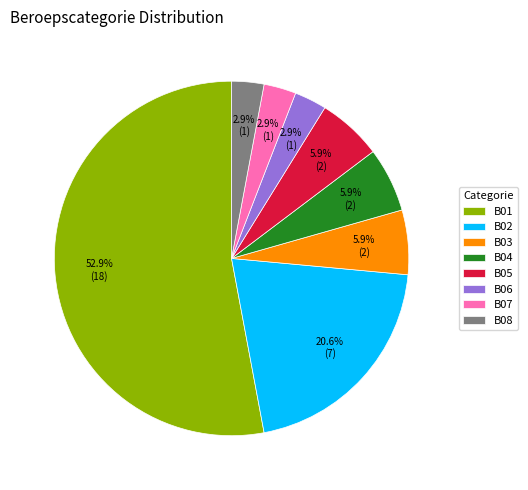

What percentage is the B05 slice, to the nearest percent?

6%